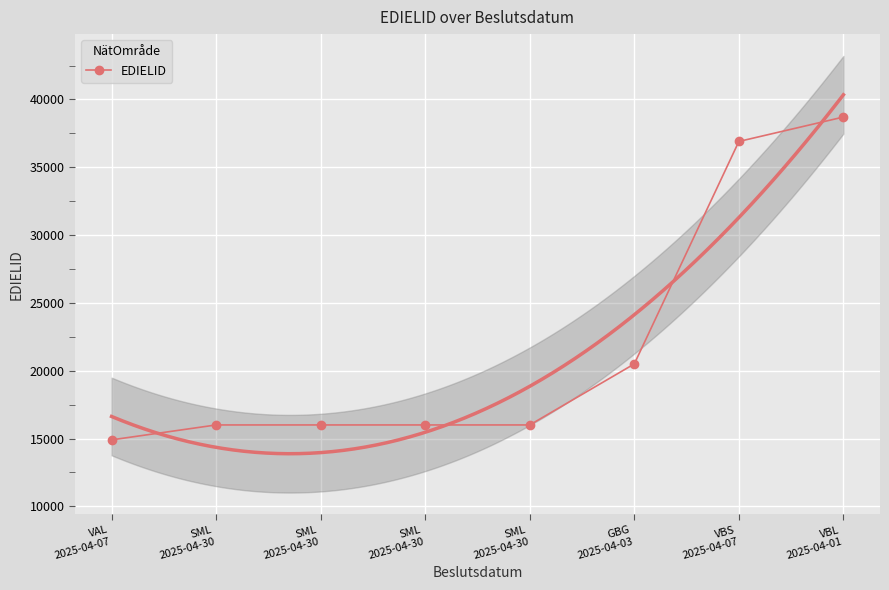

How many lines are shown in the chart?

1